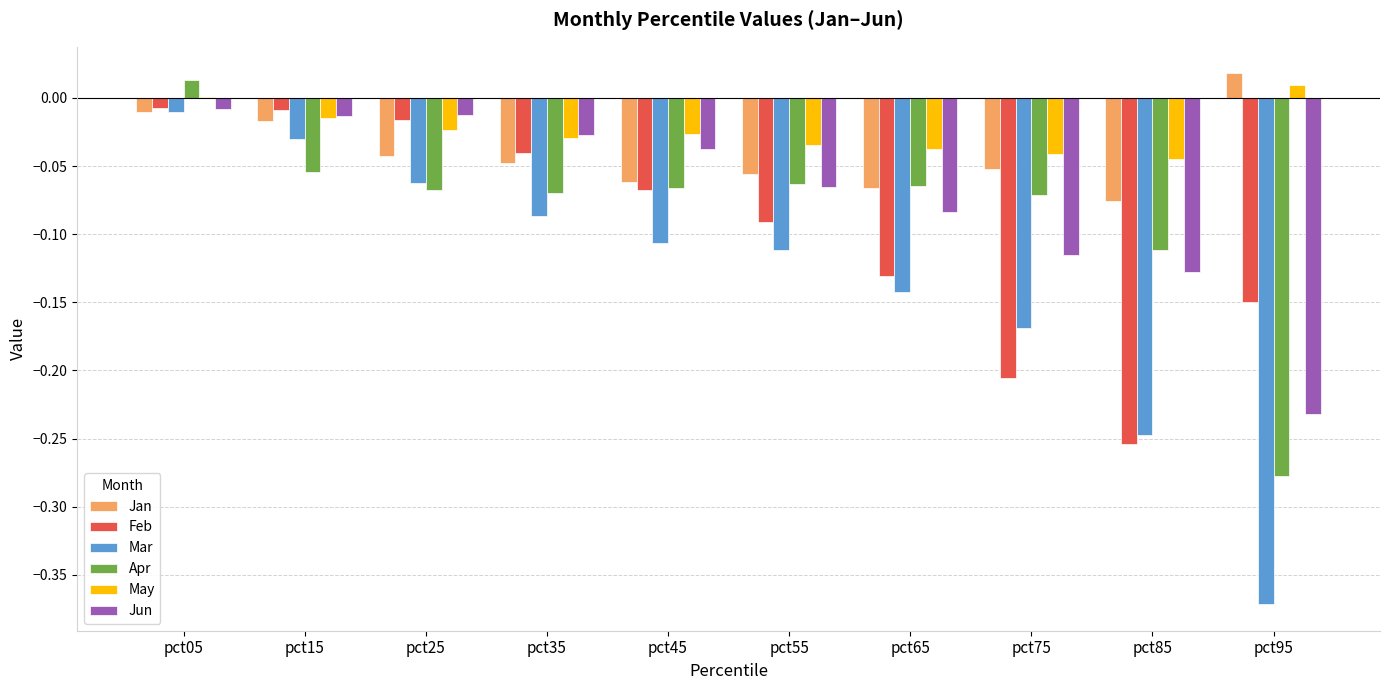

Is it true that May equals -0.1 at pct75?

False